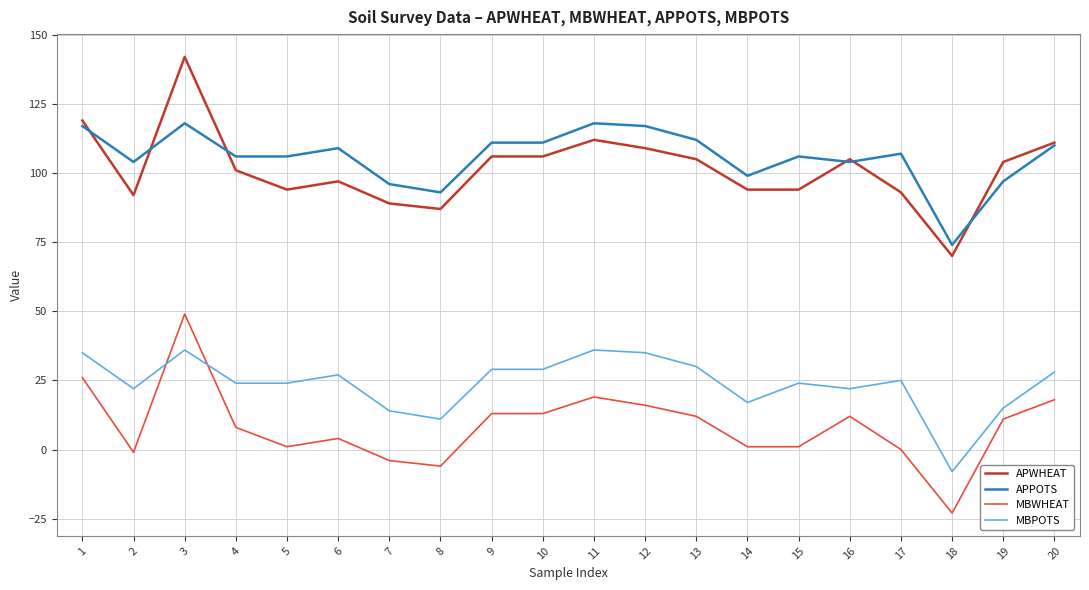

What are all the series names shown in the legend?

APWHEAT, APPOTS, MBWHEAT, MBPOTS